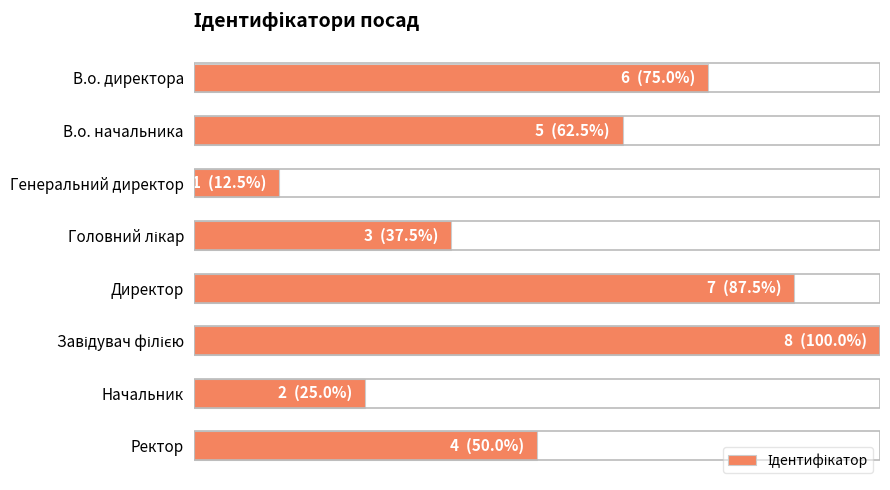

What is the maximum value shown in the chart?

8